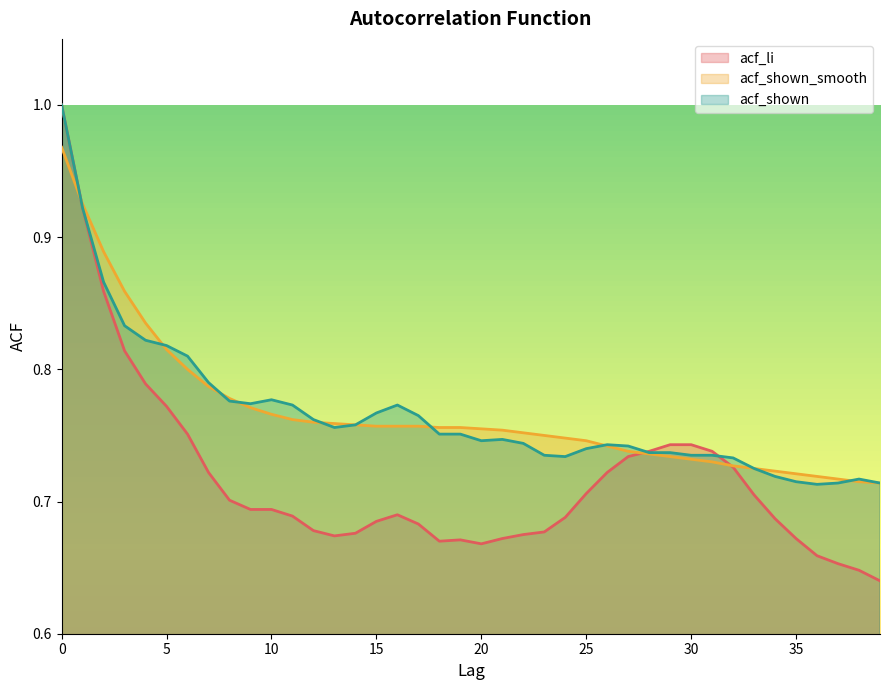

What is the difference between the highest and lowest values at 19?

0.1